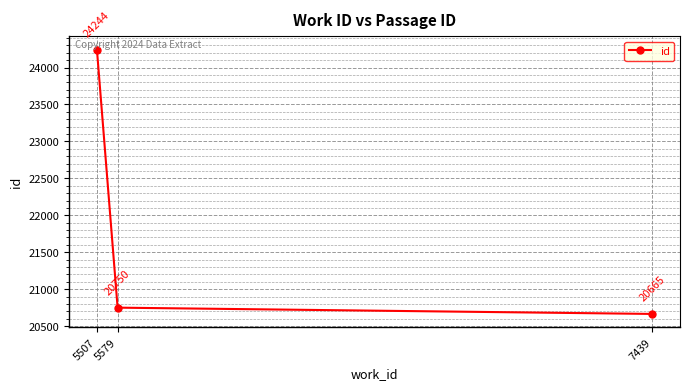

The value at 7439 is 11472. True or false?

False